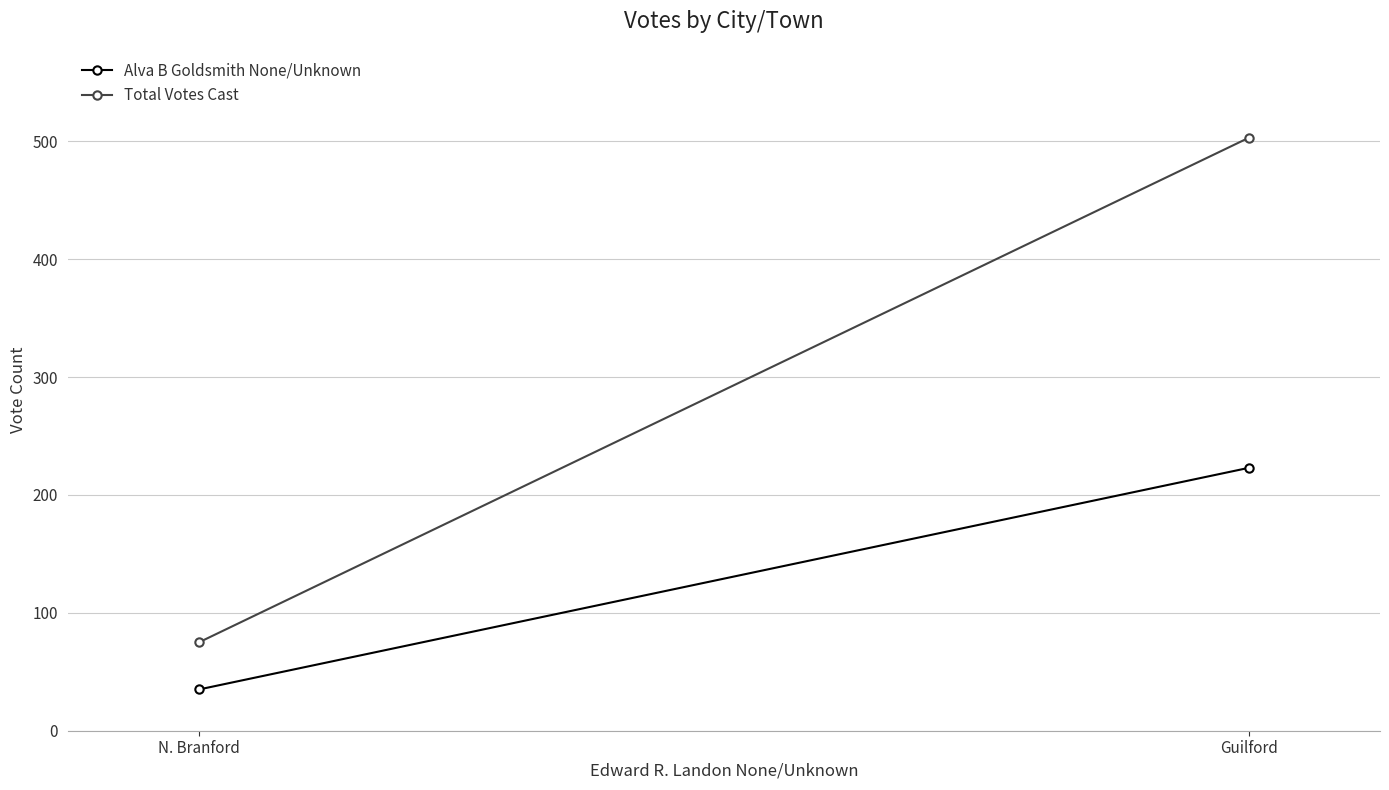

What is the sum of the Total Votes Cast values at Guilford and N. Branford?

578